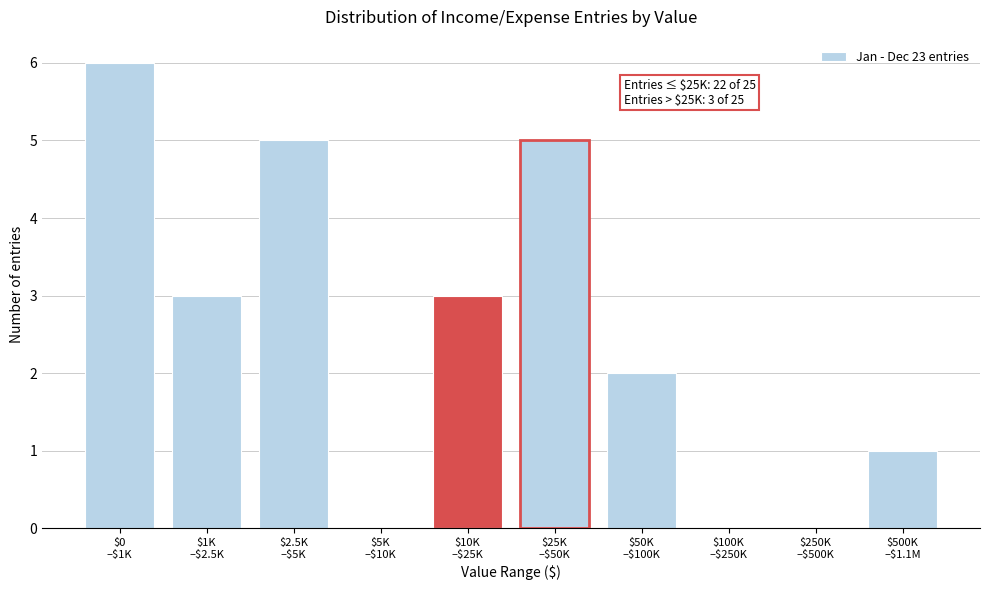

What is the greatest value displayed?

6